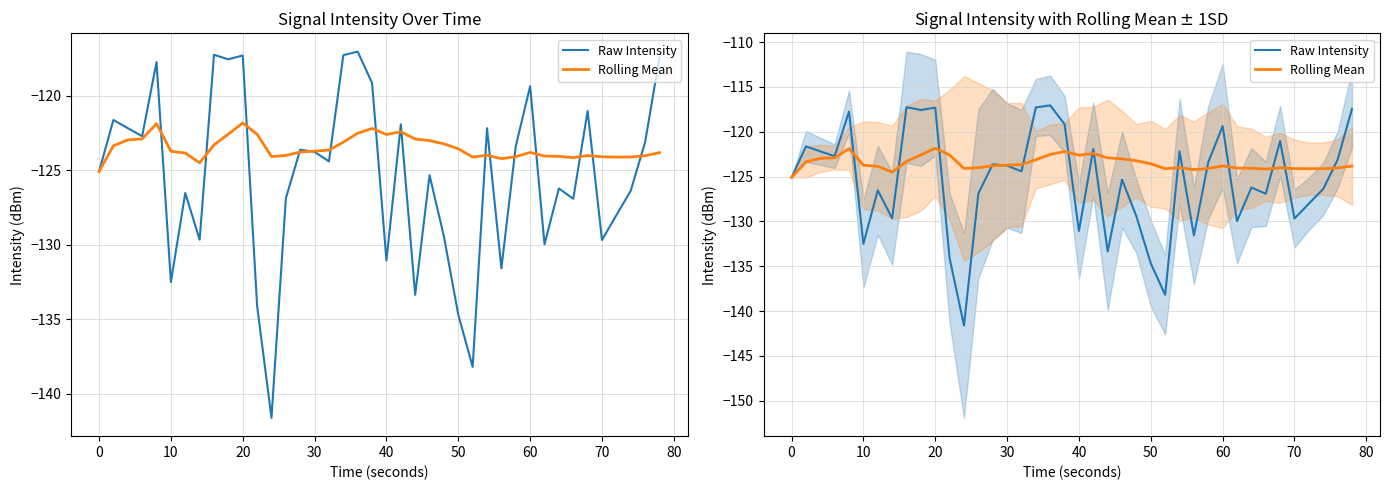

How many intersections are there between Raw Intensity and Rolling Mean?

16